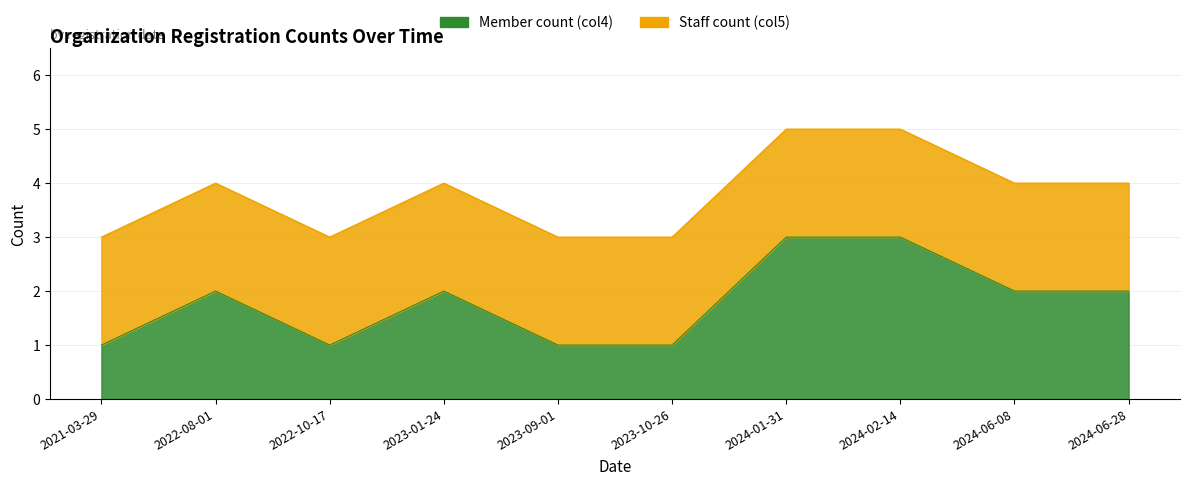

Is it true that the value at 2022-08-01 is 3?

False